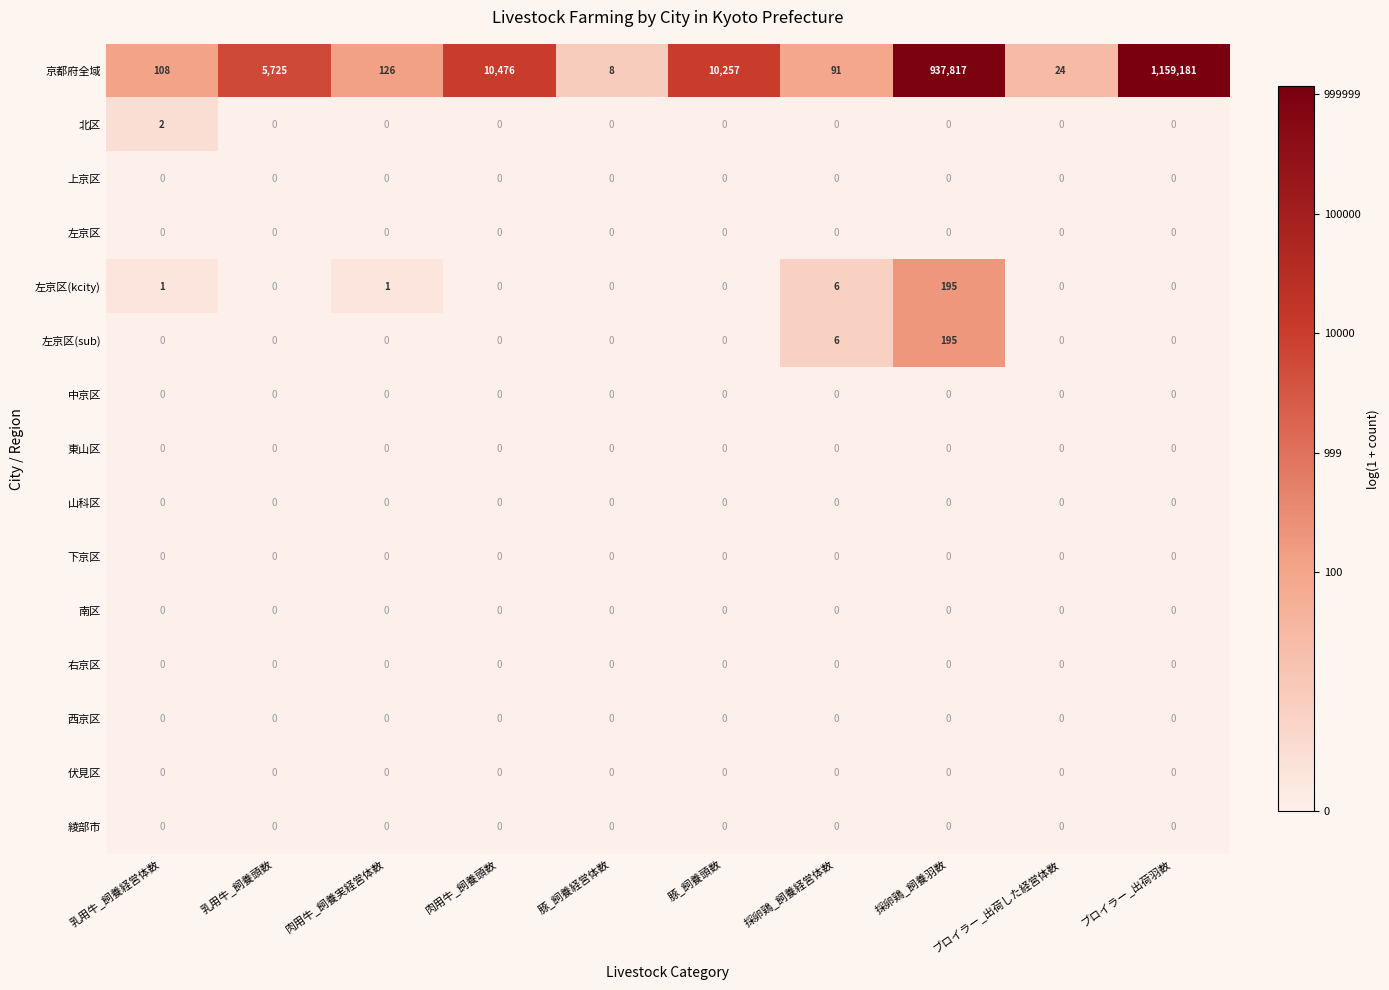

At which label is 左京区(sub) closest to 97?

採卵鶏_飼養経営体数